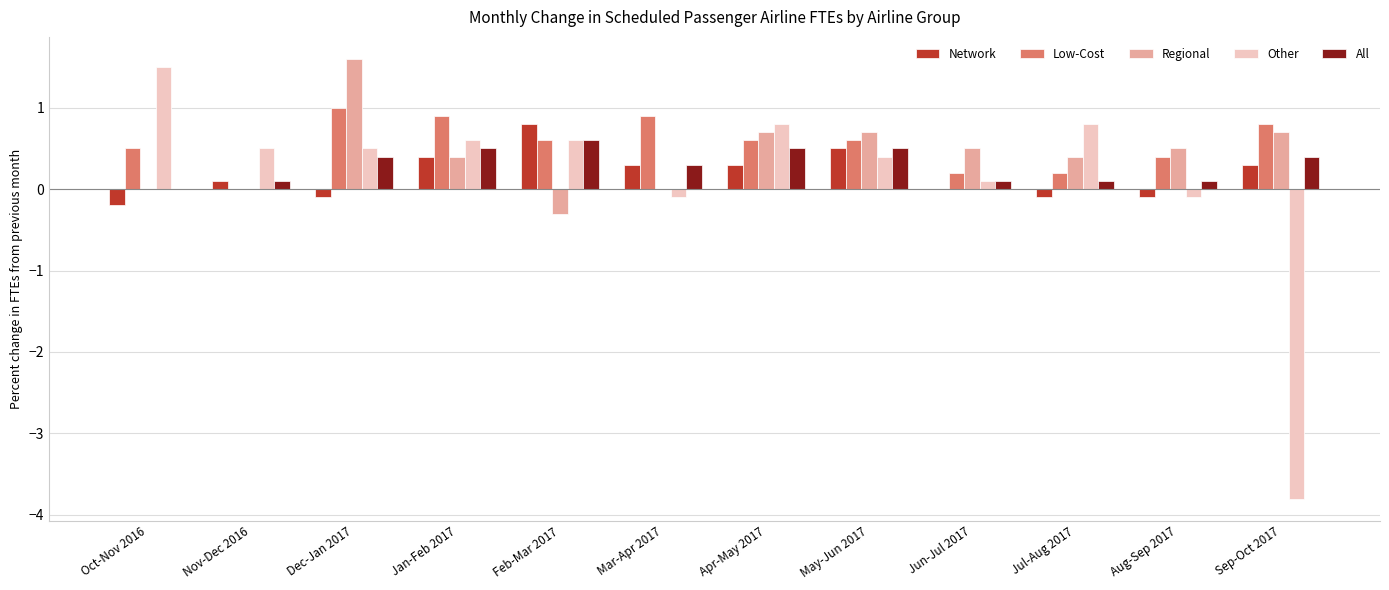

What is the total value across all series at Dec-Jan 2017?

3.4